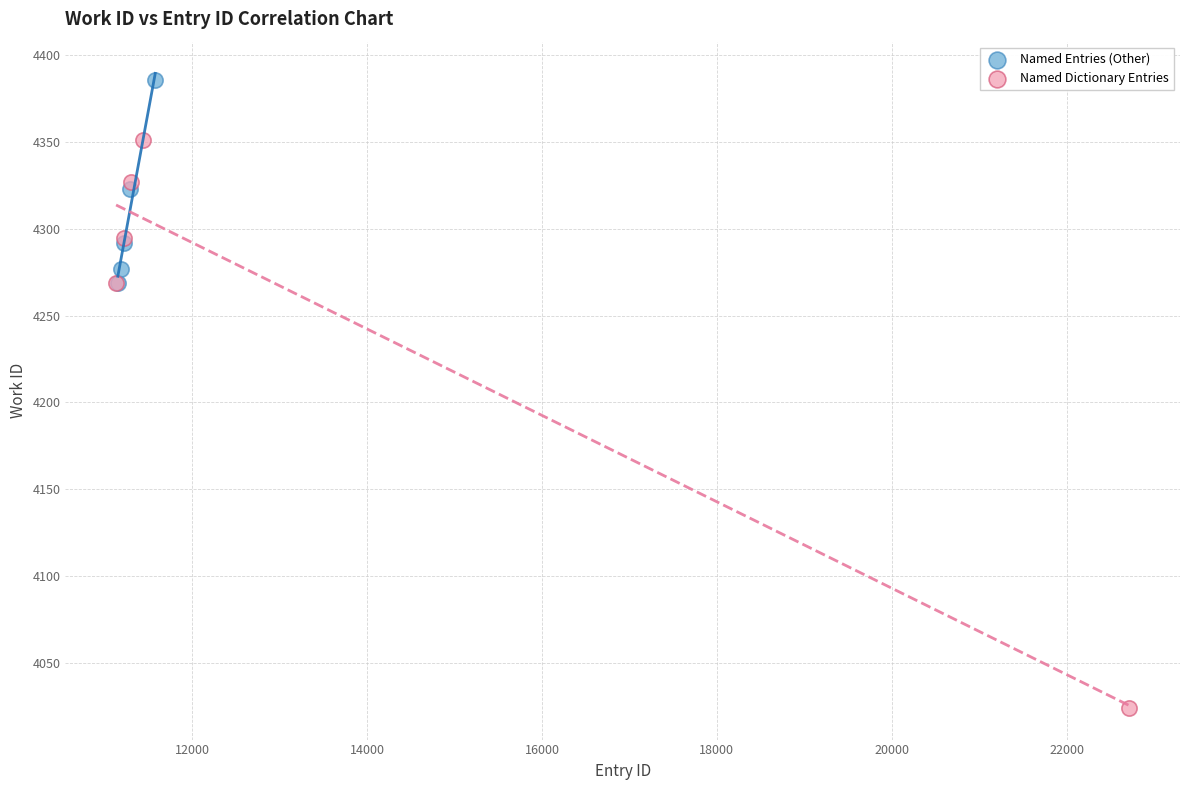

Which series reaches the maximum Y coordinate?

Named Entries (Other)